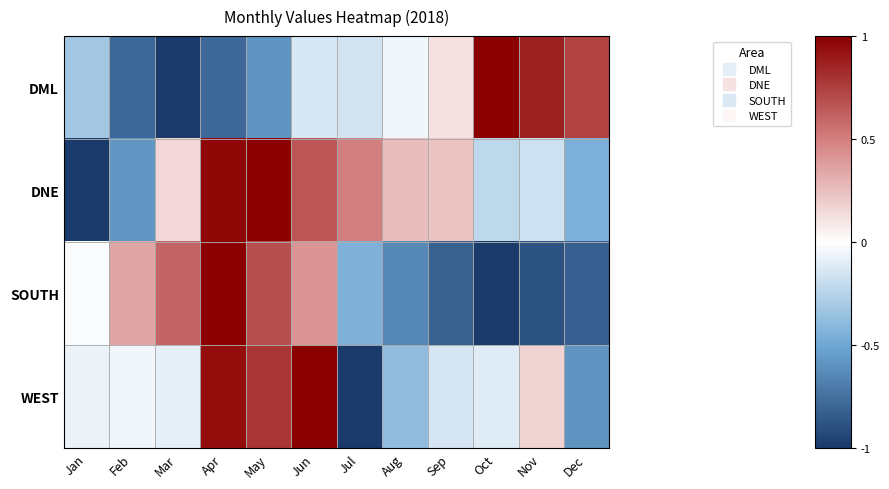

Reading left to right, extract all data points from this chart.

DML: Jan=-0.3	Feb=-0.8	Mar=-1.0	Apr=-0.8	May=-0.6	Jun=-0.1	Jul=-0.1	Aug=-0.1	Sep=0.1	Oct=1.0	Nov=0.9	Dec=0.7
DNE: Jan=-1.0	Feb=-0.6	Mar=0.2	Apr=1.0	May=1.0	Jun=0.7	Jul=0.5	Aug=0.3	Sep=0.2	Oct=-0.2	Nov=-0.2	Dec=-0.5
SOUTH: Jan=-0.0	Feb=0.3	Mar=0.6	Apr=1.0	May=0.7	Jun=0.4	Jul=-0.4	Aug=-0.6	Sep=-0.8	Oct=-1.0	Nov=-0.9	Dec=-0.8
WEST: Jan=-0.1	Feb=-0.0	Mar=-0.1	Apr=0.9	May=0.8	Jun=1.0	Jul=-1.0	Aug=-0.4	Sep=-0.1	Oct=-0.1	Nov=0.2	Dec=-0.6